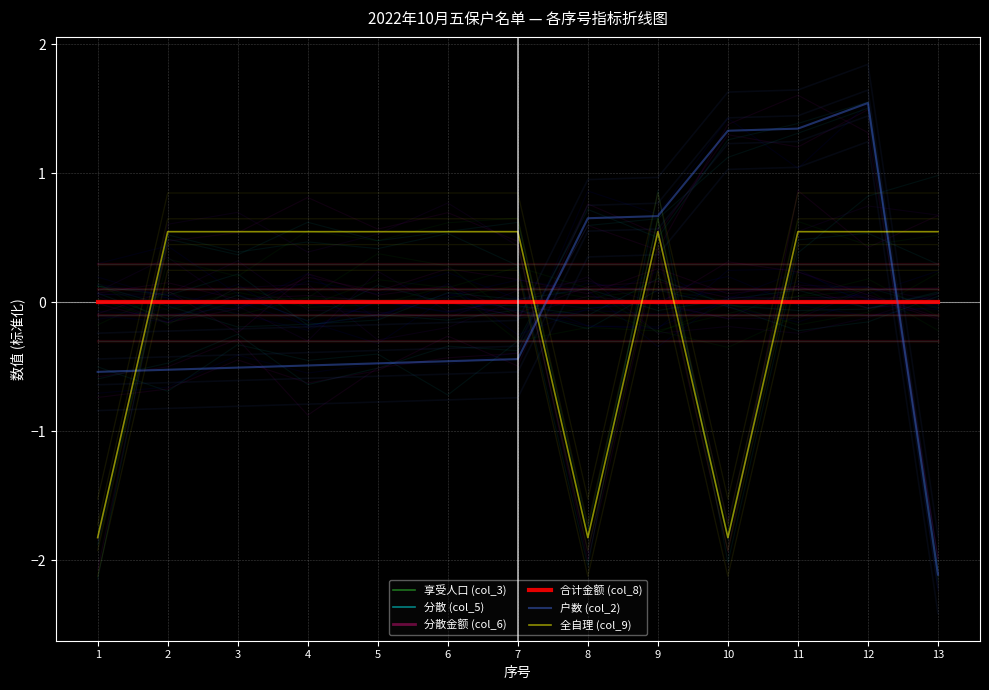

At 9, list the series in order from smallest to largest.

享受人口 (col_3), 分散 (col_5), 分散金额 (col_6), 合计金额 (col_8), 全自理 (col_9), 户数 (col_2)